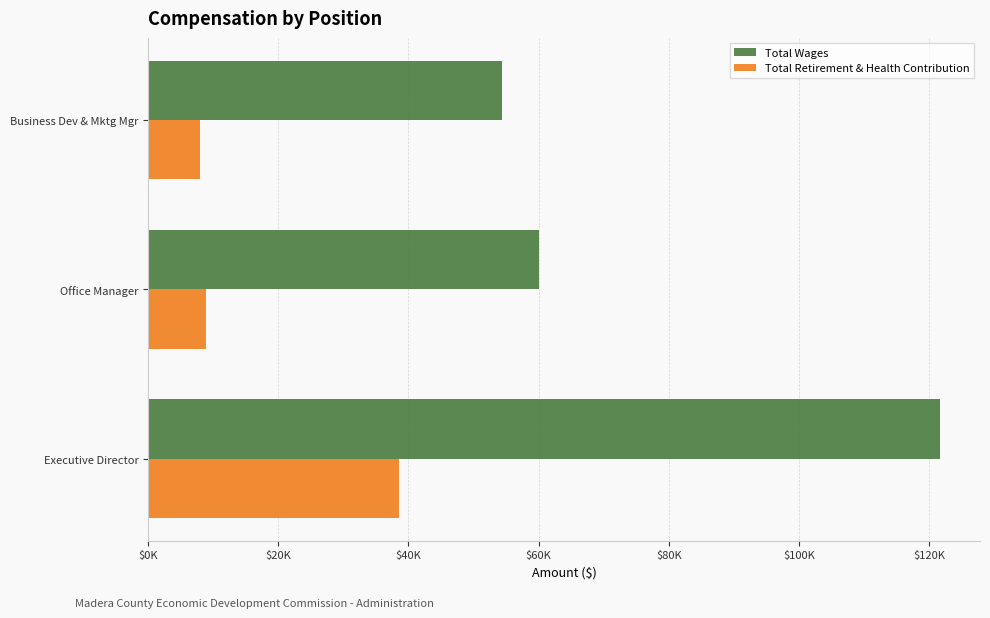

Which series has the largest range (max minus min)?

Total Wages